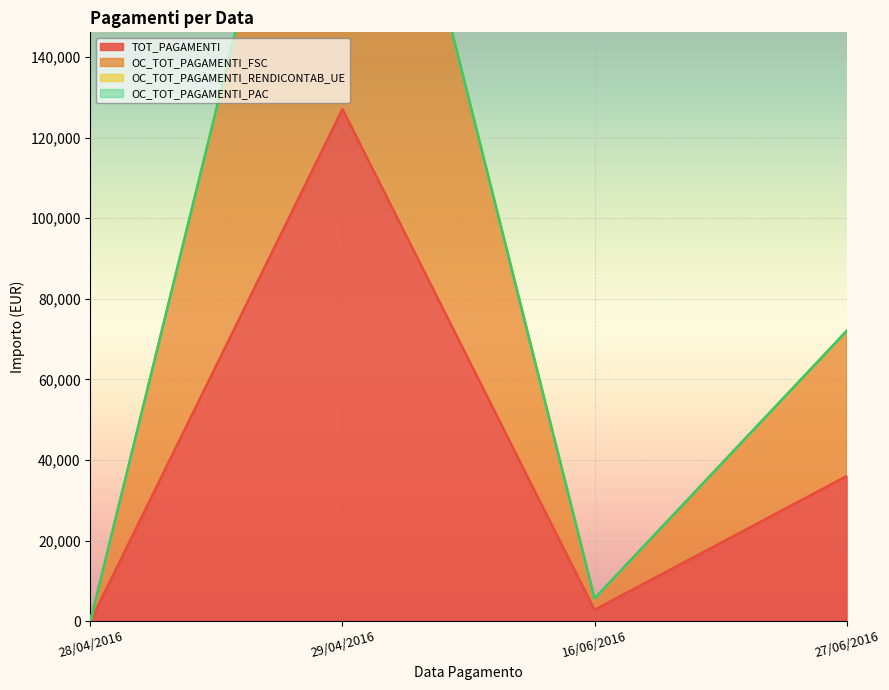

What is the difference between the second highest and minimum values in the TOT_PAGAMENTI series?

35982.1